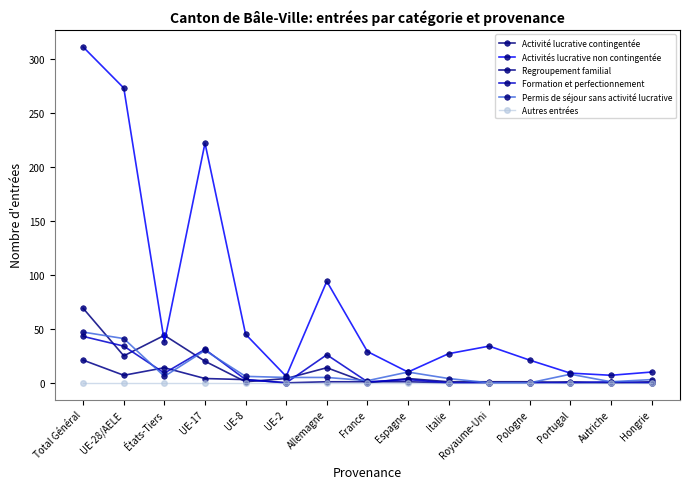

True or false: Formation et perfectionnement has a value of 31 at UE-17.

True